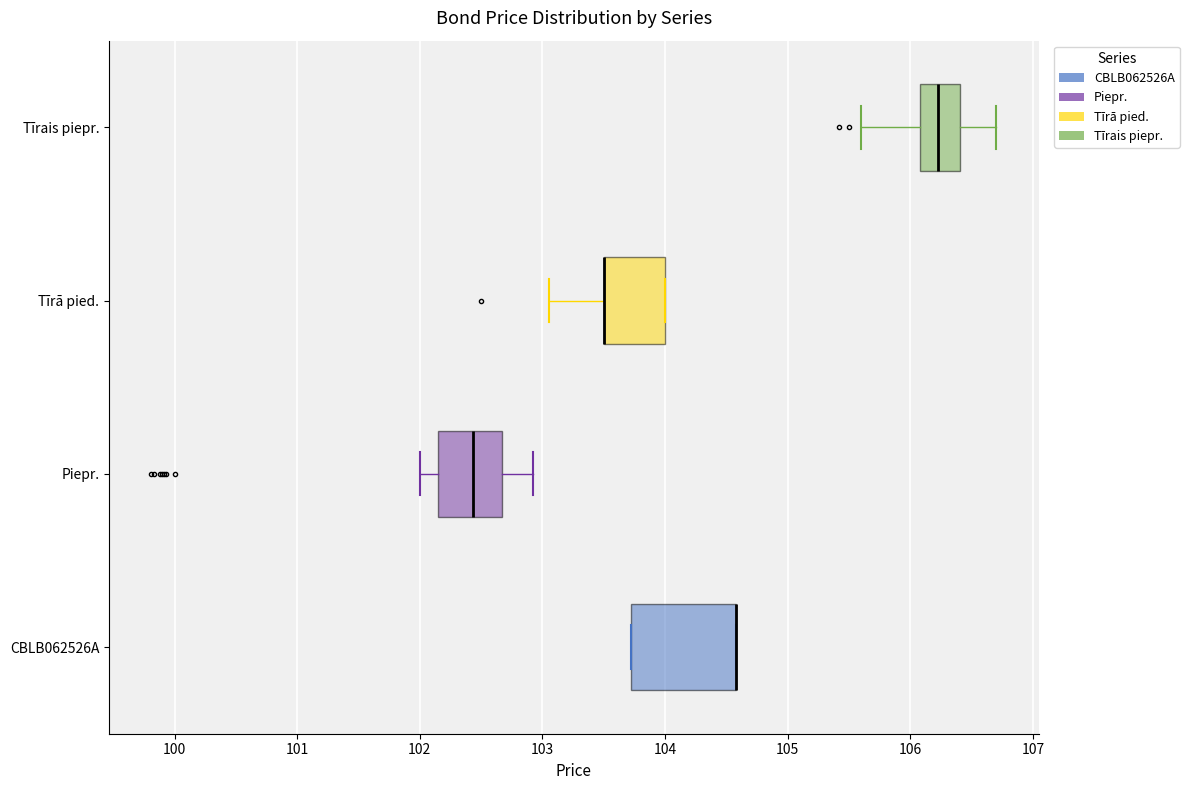

Reading bottom to top, transcribe this box plot: for each box, give where its median line is, the range the box spans, and where its two whiskers end, as read against the x-axis. The values are not printed on the chart, so give them approximately, as read against the axis.

CBLB062526A: median 104.6 (drawn on the box's right edge), box 103.7 to 104.6, whiskers 103.7 to 104.6
Piepr.: median 102.4, box 102.2 to 102.7, whiskers 102.0 to 102.9
Tīrā pied.: median 103.5 (drawn on the box's left edge), box 103.5 to 104.0, whiskers 103.1 to 104.0
Tīrais piepr.: median 106.2, box 106.1 to 106.4, whiskers 105.6 to 106.7